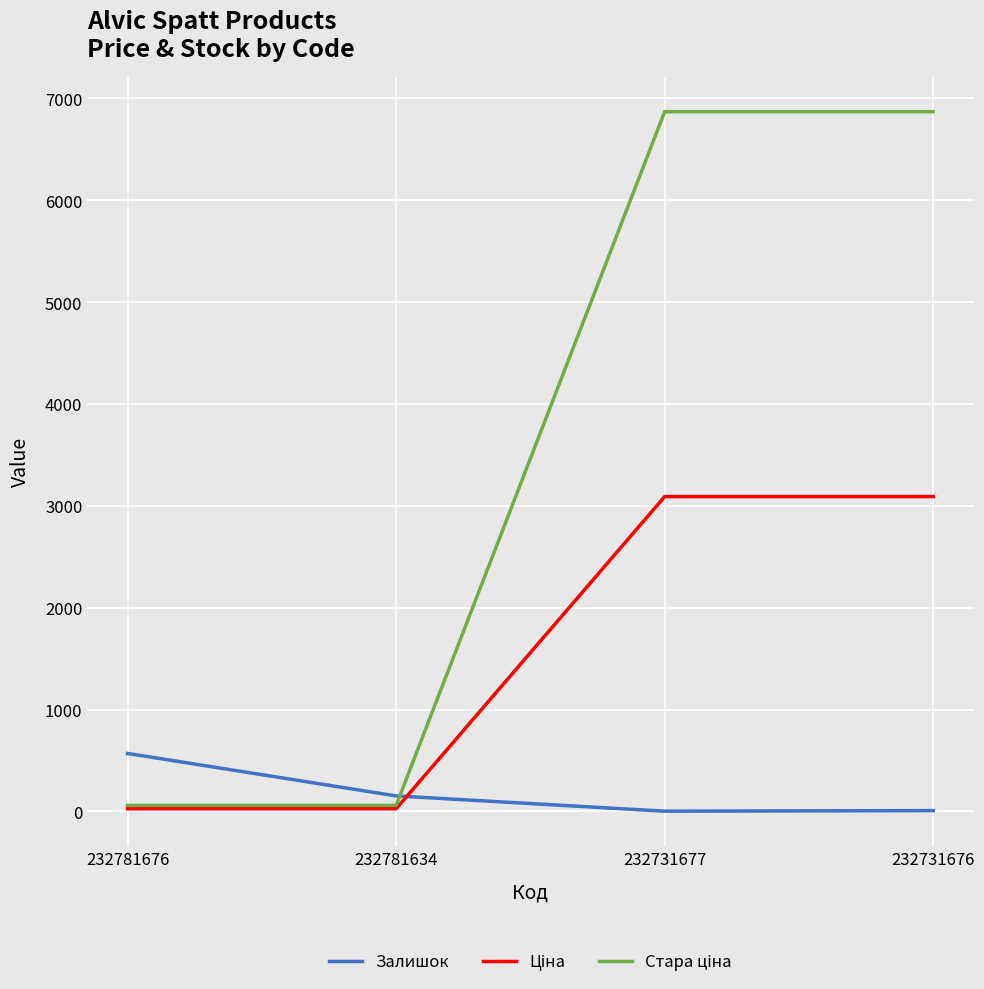

The value of Залишок at 232781634 is 153.0. True or false?

True